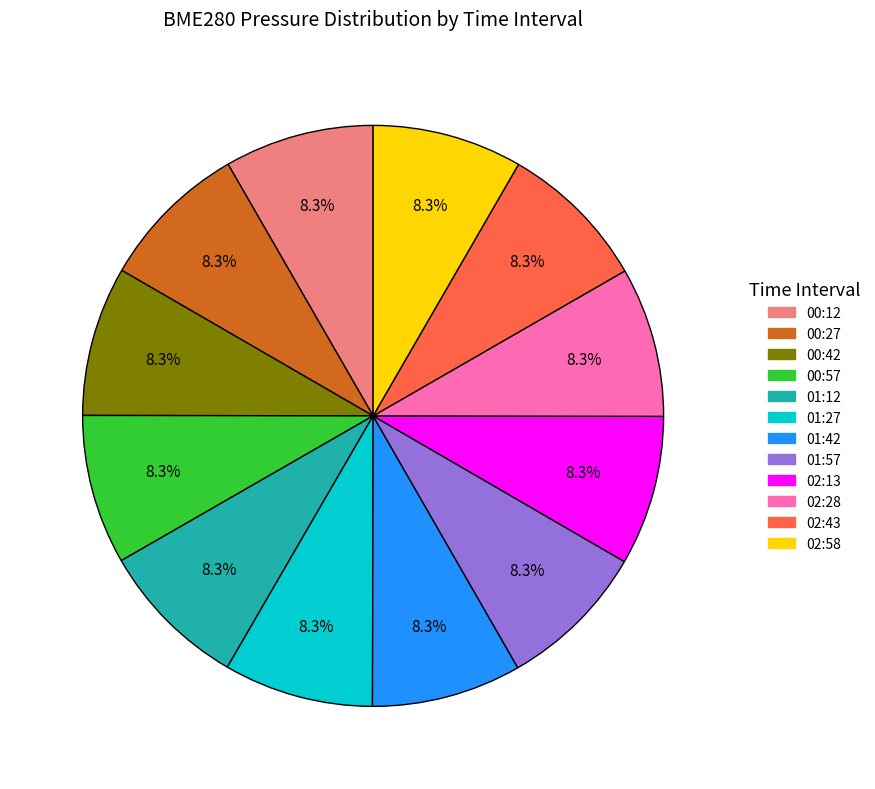

Do 01:57 and 00:42 together represent more than half of the pie?

No